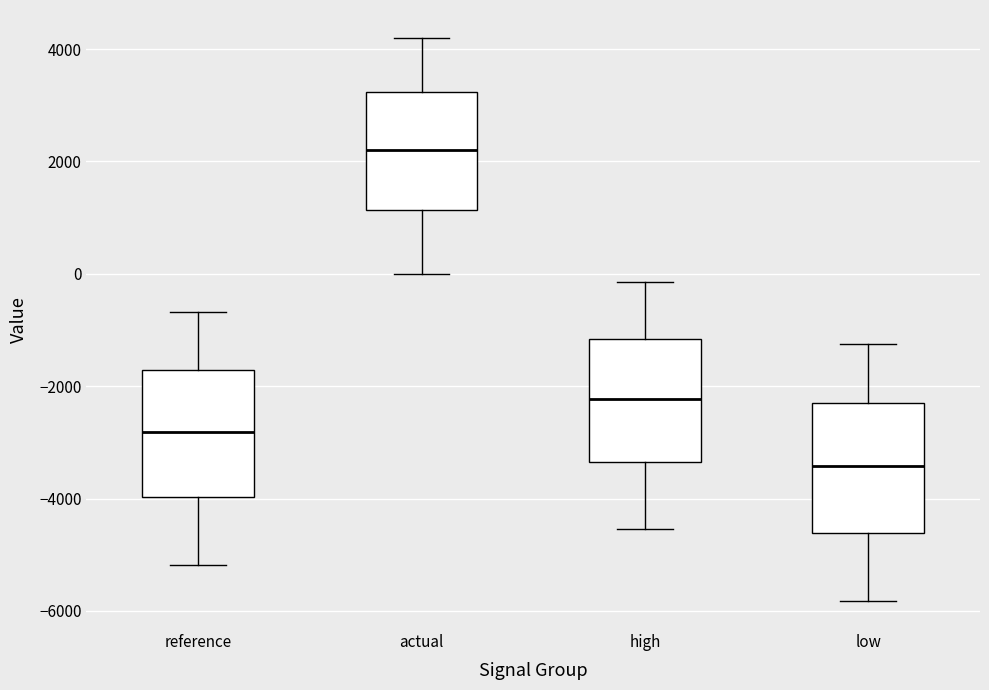

Reading left to right, read every box against the y-axis: the position of its median line, the range the box covers, and the ends of its whiskers. The values are not printed on the chart, so give them approximately, as read against the axis.

reference: median -2800, box -4000 to -1800, whiskers -5200 to -600
actual: median 2200, box 1200 to 3200, whiskers 0 to 4200
high: median -2200, box -3400 to -1200, whiskers -4600 to -200
low: median -3400, box -4600 to -2400, whiskers -5800 to -1200